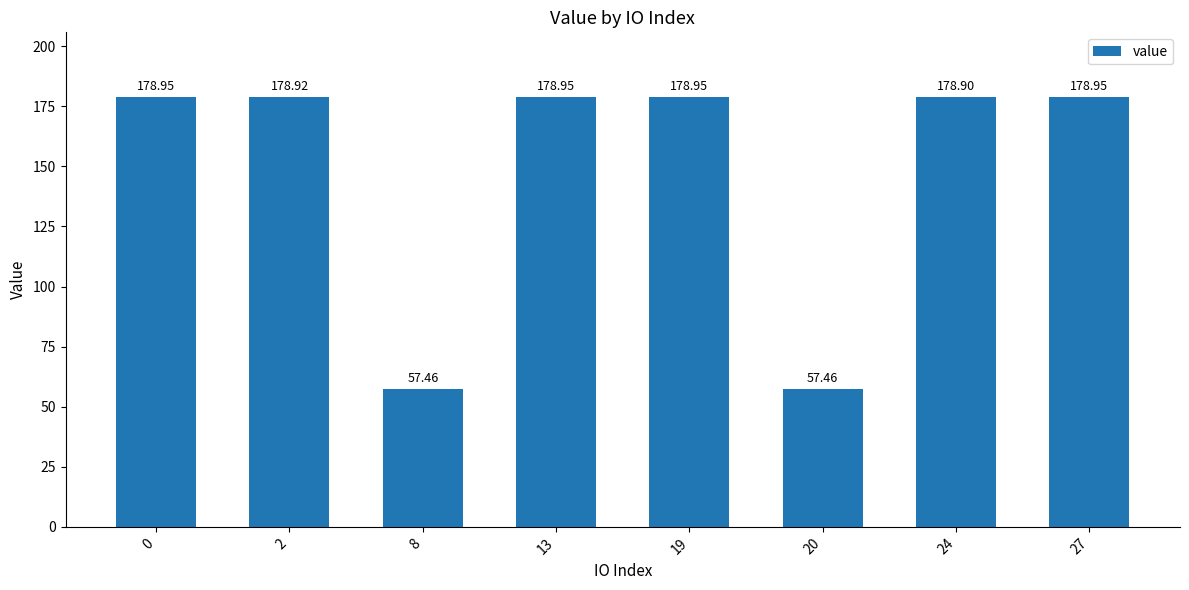

What is the change in value from 2 to 20?

-121.5